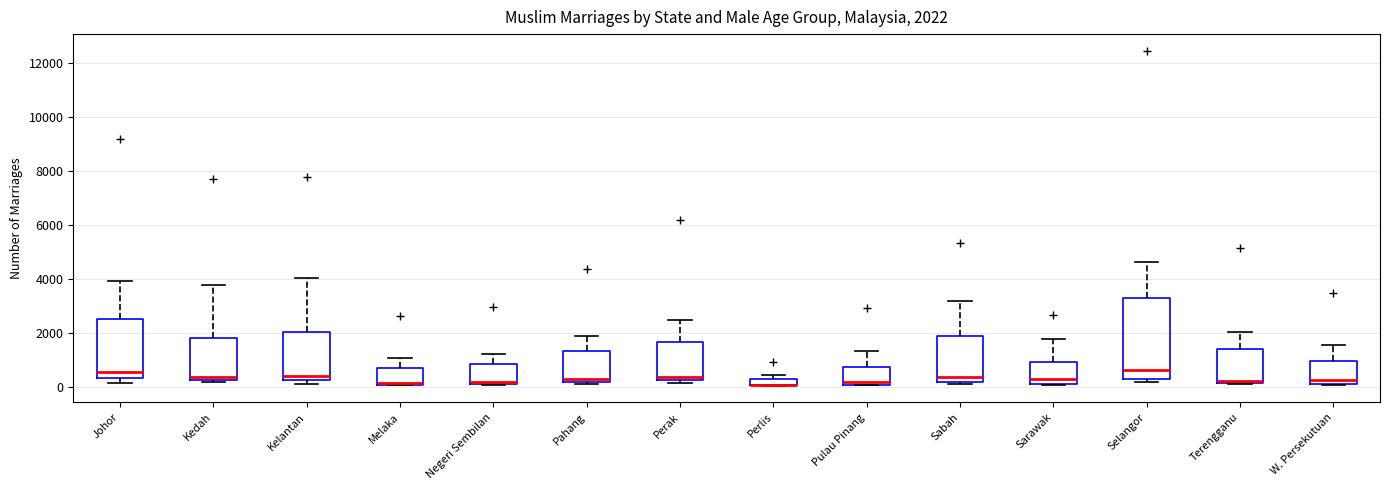

Which box is the tallest, from its lower edge to its upper edge?

Selangor